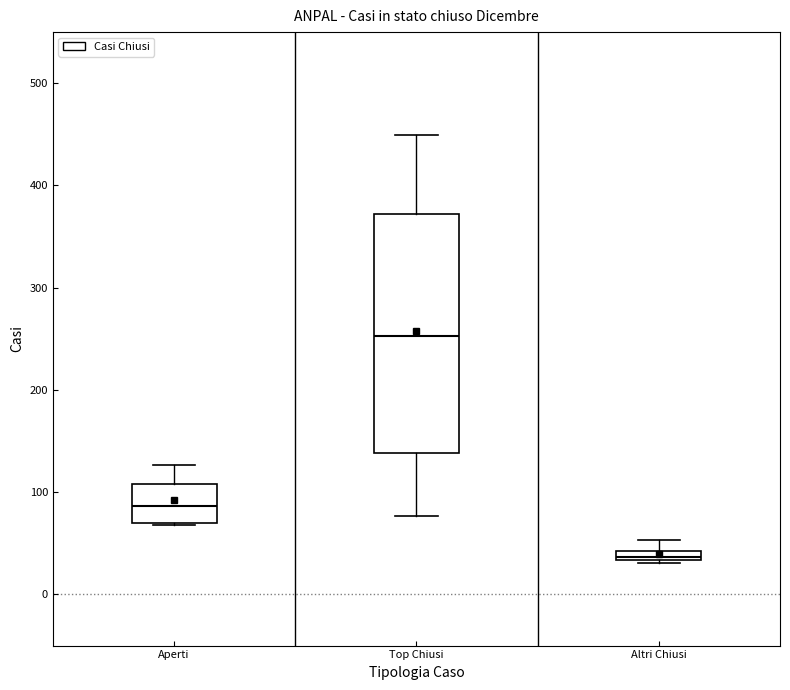

Comparing the boxes themselves (not the whiskers), which one is the tallest?

Top Chiusi